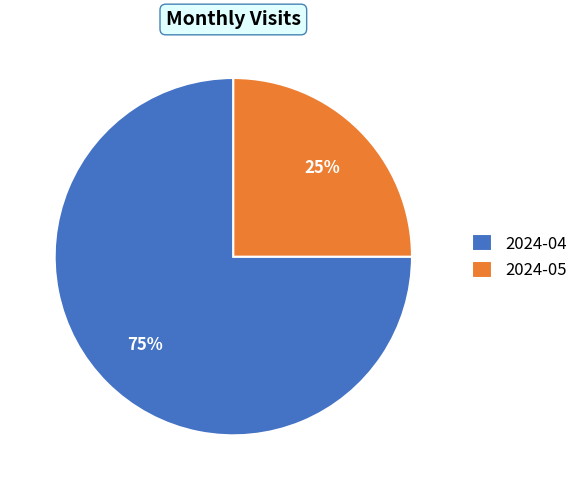

To the nearest percent, what is the difference between the 2024-05 and 2024-04 slice percentages?

50%